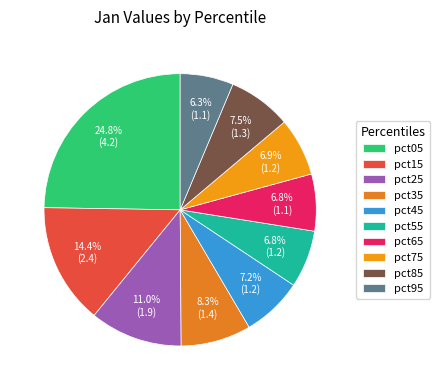

How much of the chart is everything except pct85?

92.5%